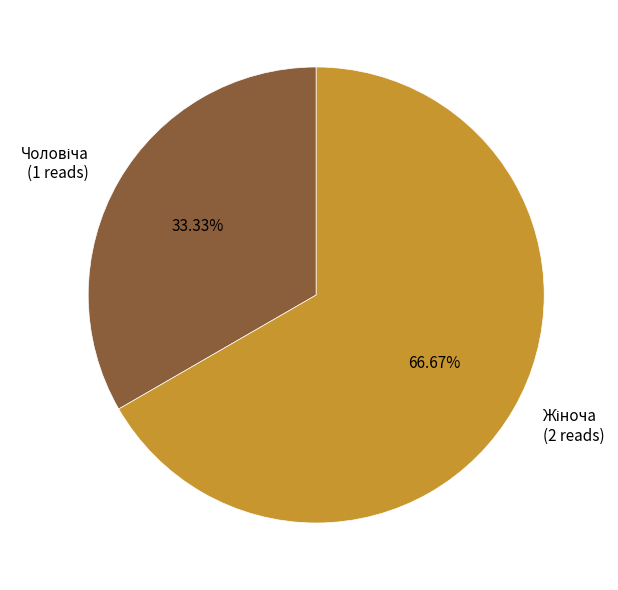

Is there a majority slice in this chart?

Yes